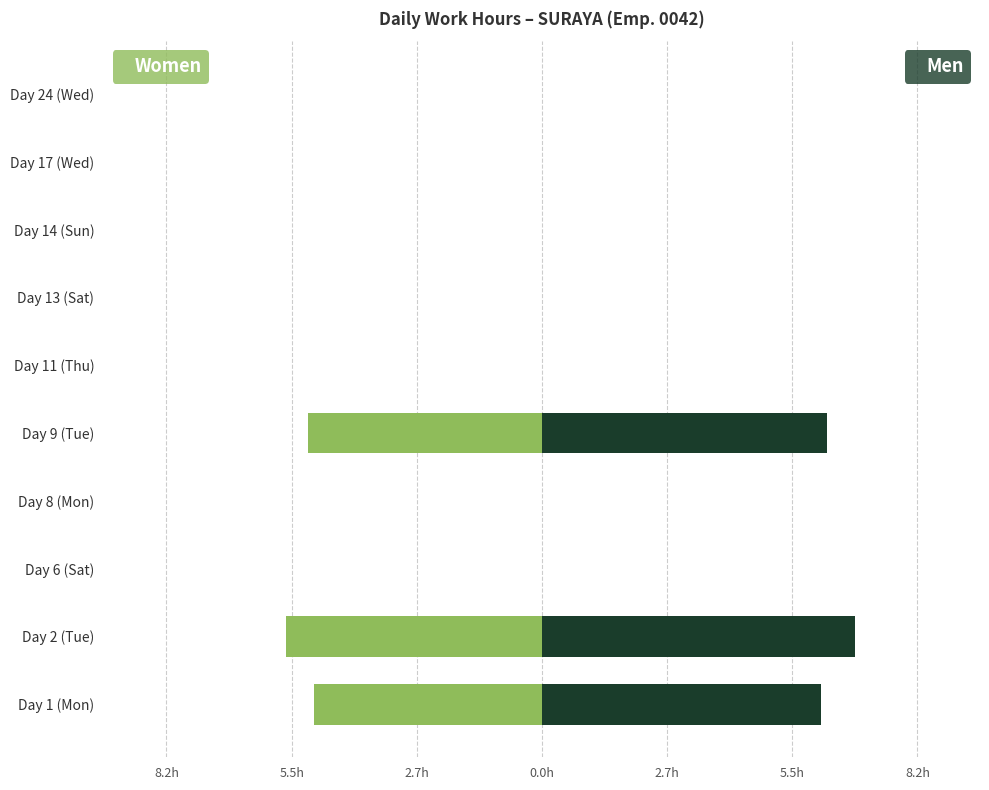

Reading left to right, transcribe all the data shown in this chart.

Women: -5.0	-5.6	0.0	0.0	-5.1	0.0	0.0	0.0	0.0	0.0
Men: 6.1	6.8	0.0	0.0	6.2	0.0	0.0	0.0	0.0	0.0